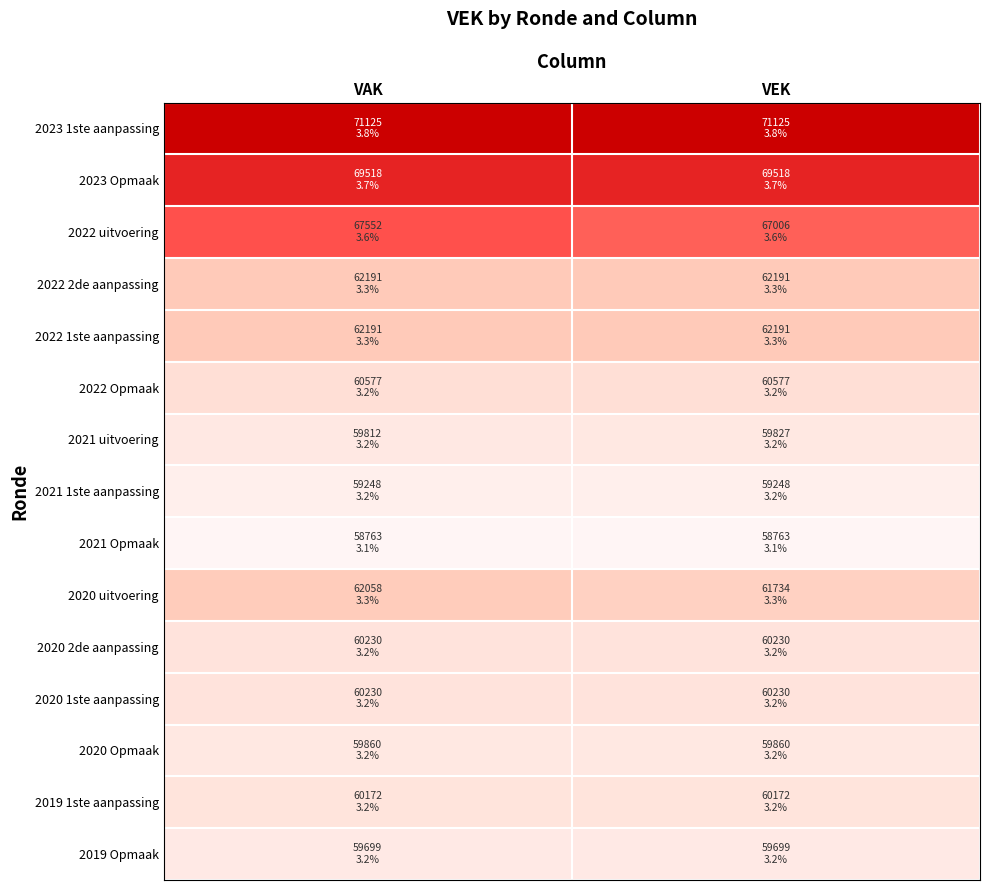

Reading left to right, extract all data points from this chart.

2023 1ste aanpassing: VAK=71125	VEK=71125
2023 Opmaak: VAK=69518	VEK=69518
2022 uitvoering: VAK=67552	VEK=67006
2022 2de aanpassing: VAK=62191	VEK=62191
2022 1ste aanpassing: VAK=62191	VEK=62191
2022 Opmaak: VAK=60577	VEK=60577
2021 uitvoering: VAK=59812	VEK=59827
2021 1ste aanpassing: VAK=59248	VEK=59248
2021 Opmaak: VAK=58763	VEK=58763
2020 uitvoering: VAK=62058	VEK=61734
2020 2de aanpassing: VAK=60230	VEK=60230
2020 1ste aanpassing: VAK=60230	VEK=60230
2020 Opmaak: VAK=59860	VEK=59860
2019 1ste aanpassing: VAK=60172	VEK=60172
2019 Opmaak: VAK=59699	VEK=59699